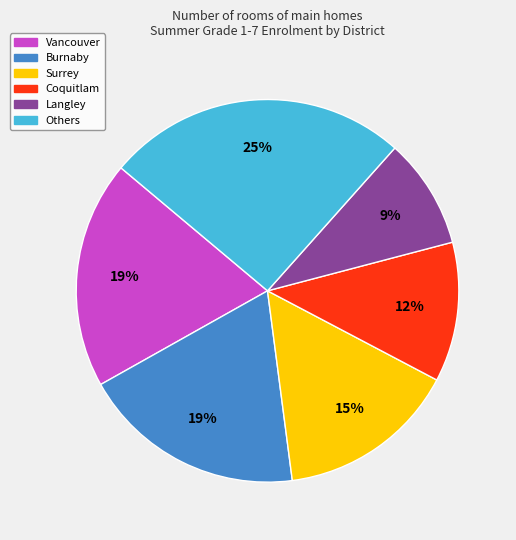

To the nearest percent, what is the average slice percentage?

17%